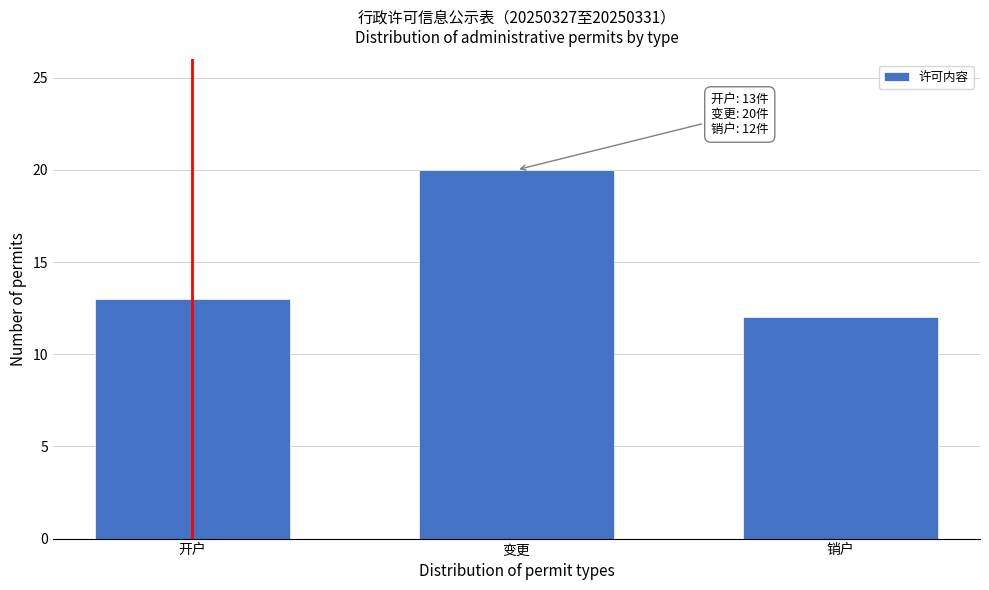

Reading left to right, transcribe all the data shown in this chart.

开户=13	变更=20	销户=12